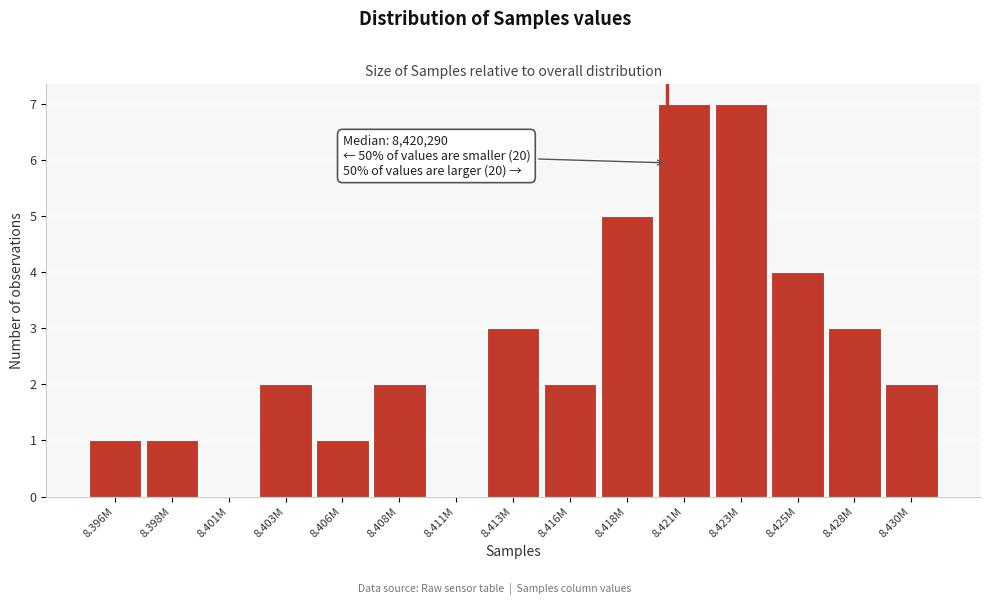

Reading right to left, extract all data points from this chart.

8.430M=2	8.428M=3	8.425M=4	8.423M=7	8.421M=7	8.418M=5	8.416M=2	8.413M=3	8.411M=0	8.408M=2	8.406M=1	8.403M=2	8.401M=0	8.398M=1	8.396M=1